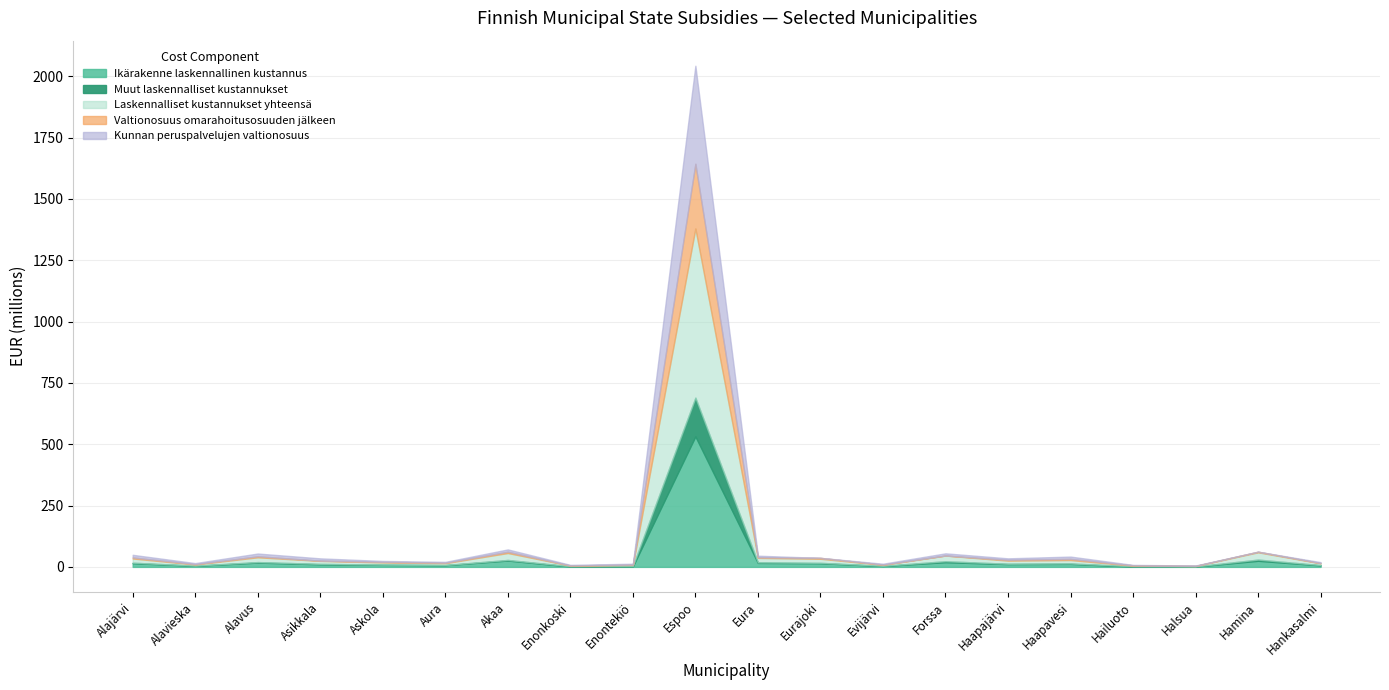

Which has a higher value, Akaa or Forssa?

Akaa